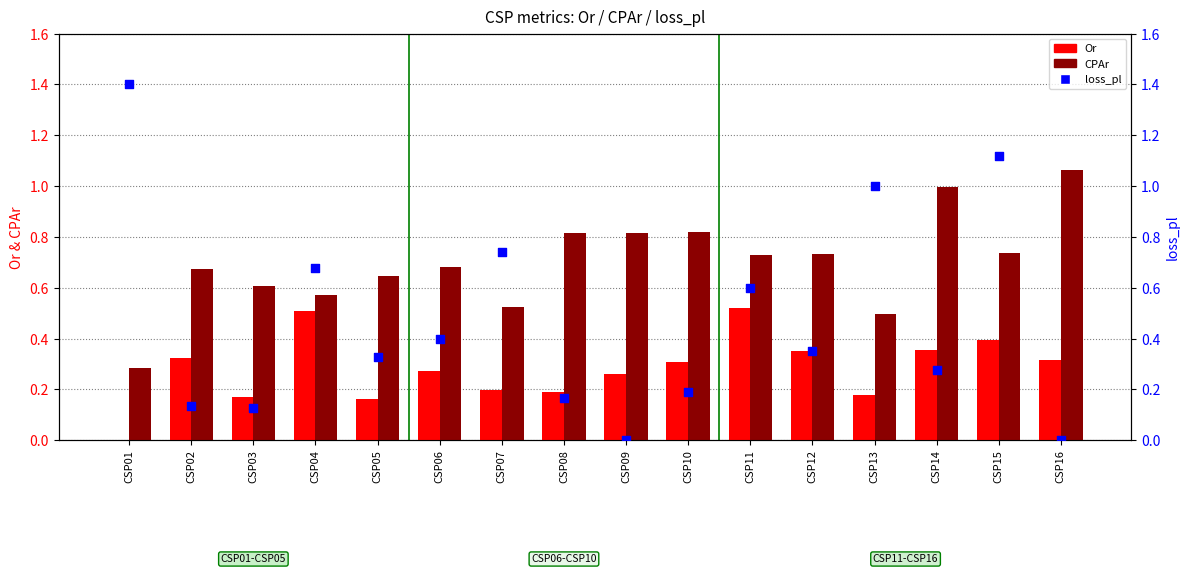

Which series reaches the minimum Y coordinate?

Or